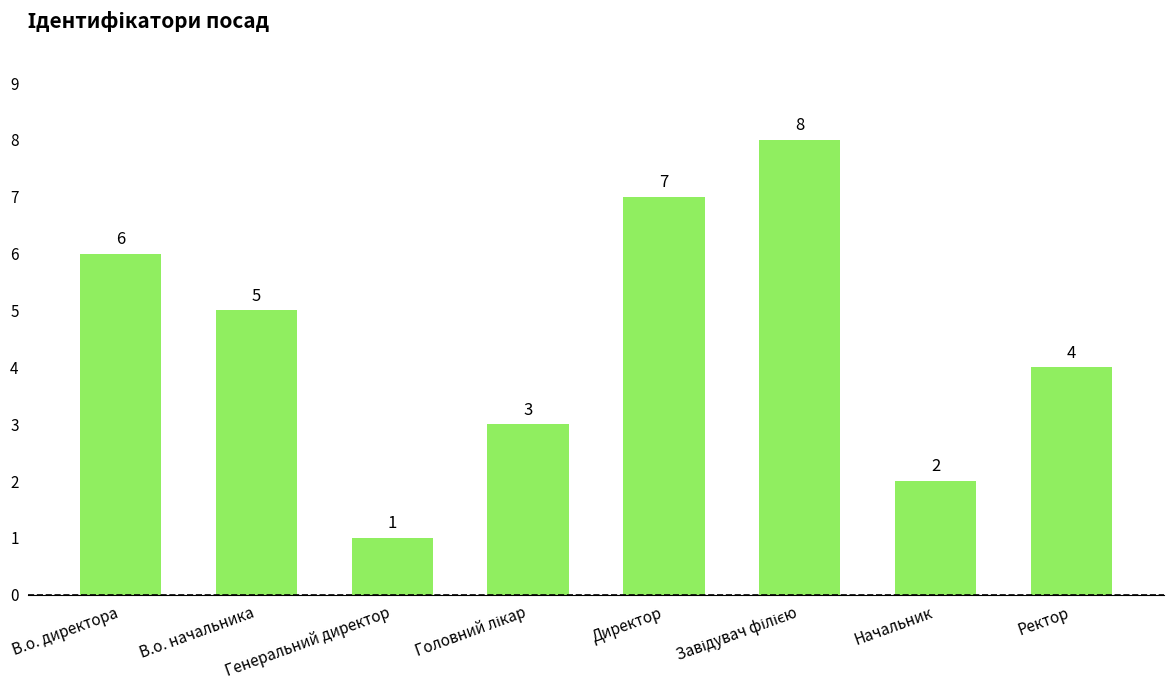

What is the minimum value shown in the chart?

1